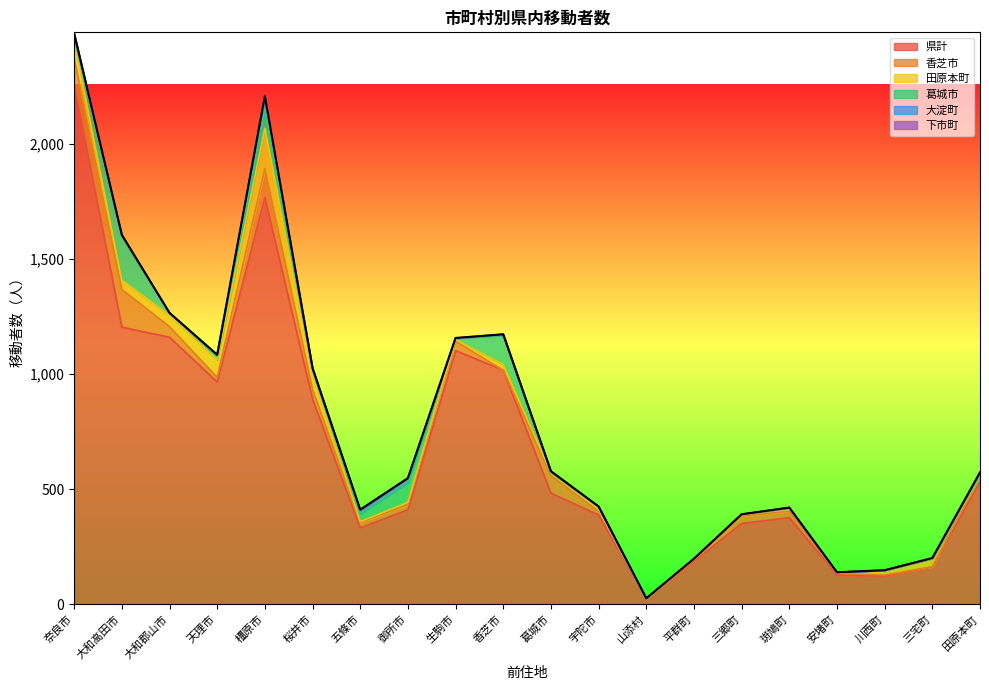

Which has a higher value, 香芝市 or 斑鳩町?

香芝市